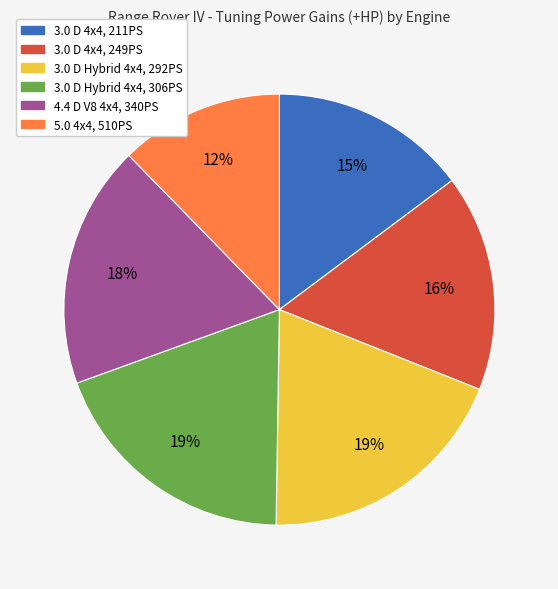

True or false: 3.0 D Hybrid 4x4, 292PS accounts for 19% of the total.

True